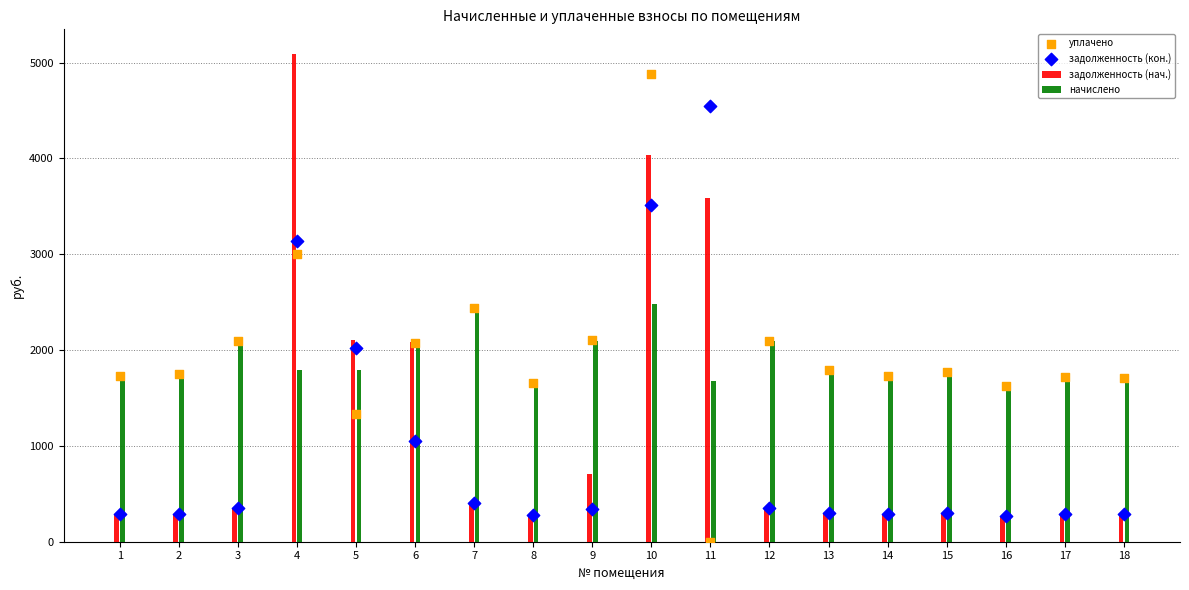

What is the total value across all series at 1?

4030.0